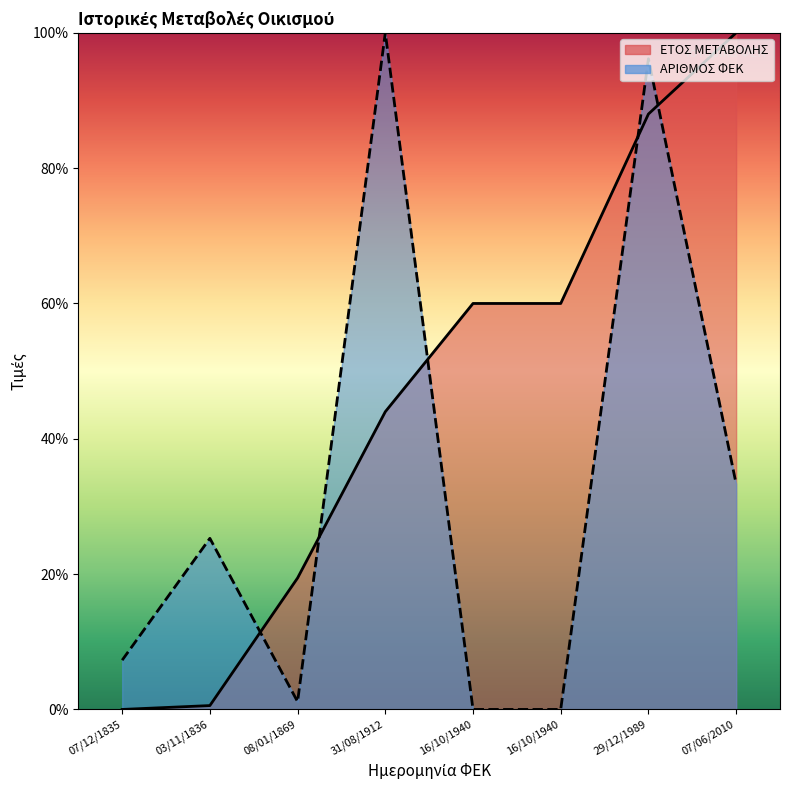

What is the greatest value displayed?

100.0